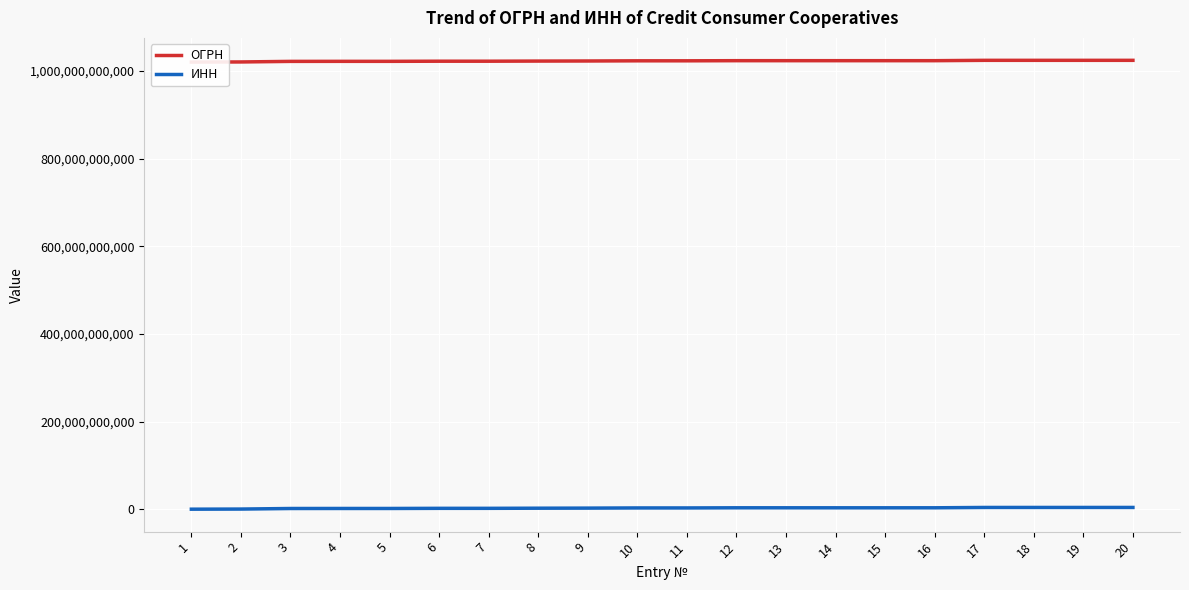

True or false: ОГРН has a value of 1713360056435 at 14.

False